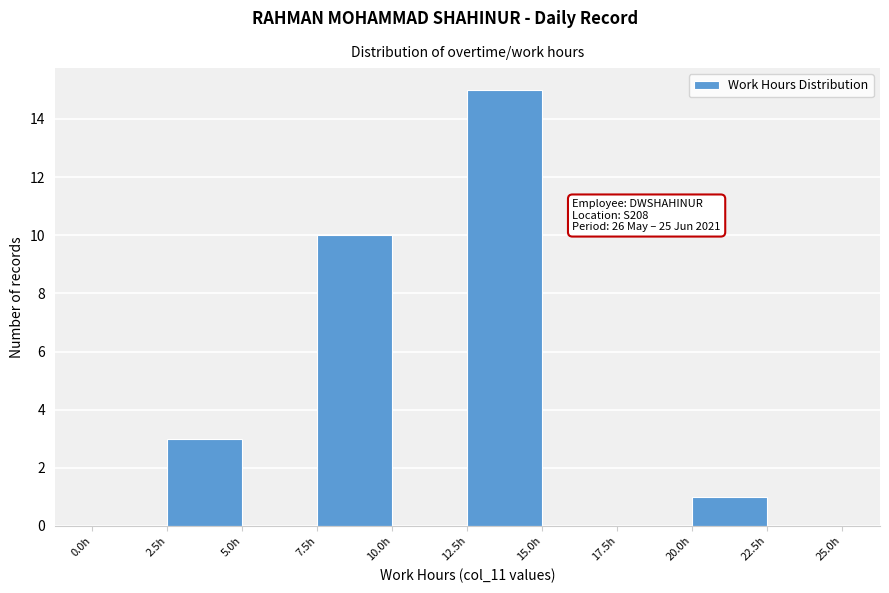

Which range on the x-axis has the tallest bar?

12.5 to 15.0